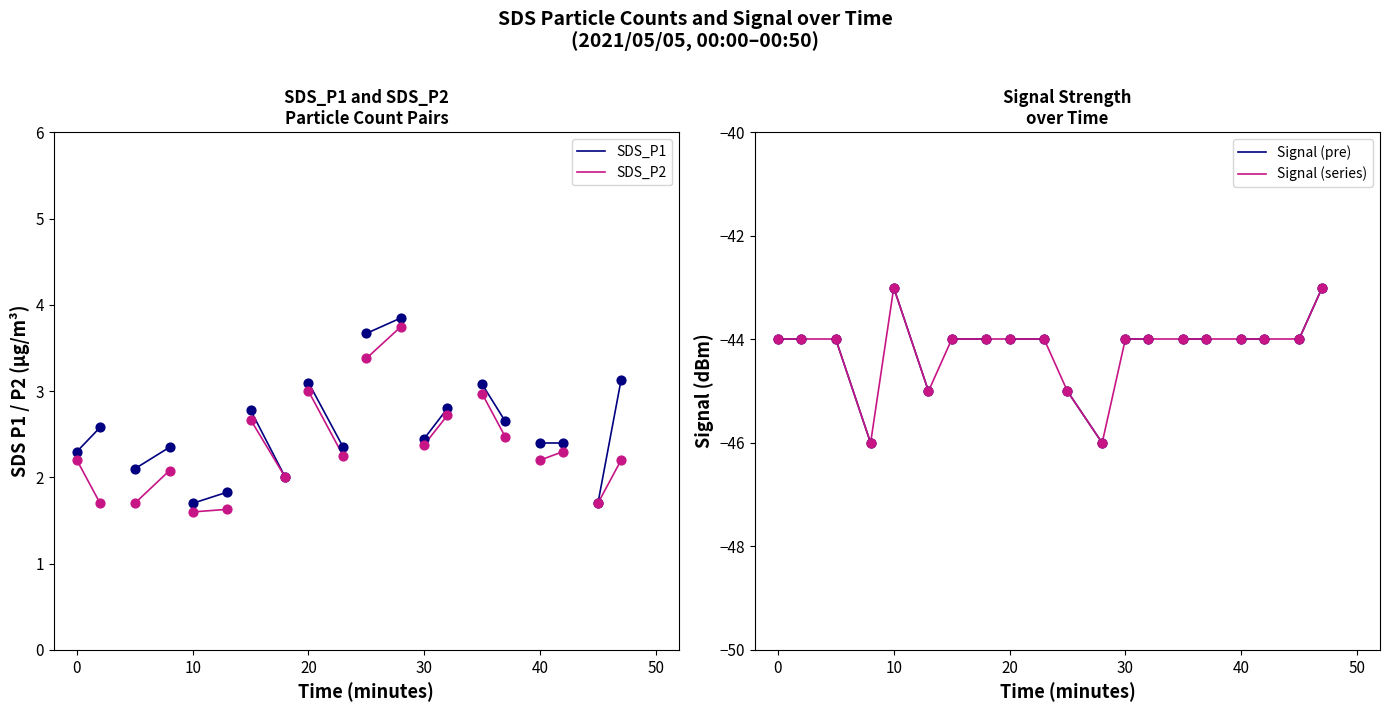

Which series has the largest total across all categories?

SDS_P1